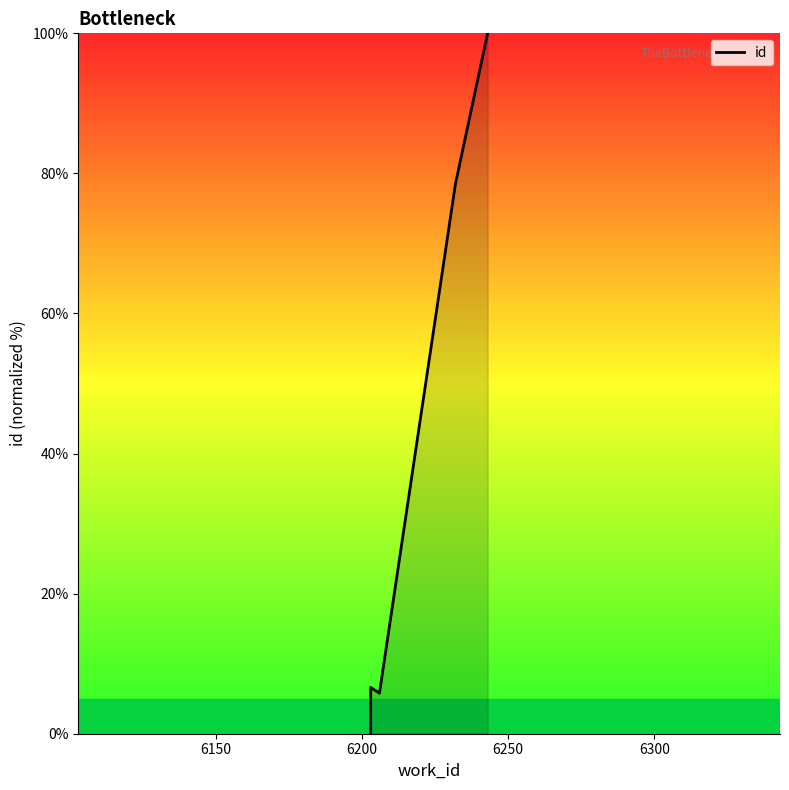

What is the maximum value shown in the chart?

100.0